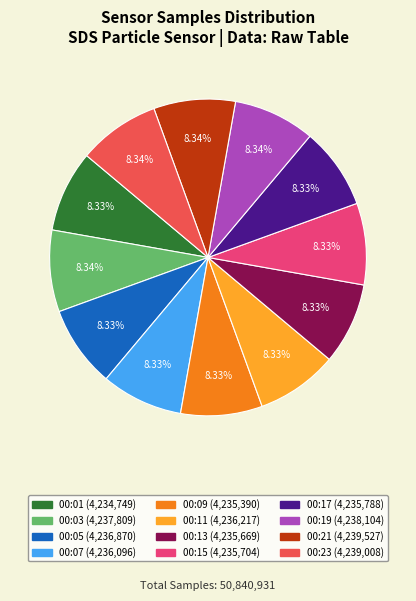

Does any single category account for the majority?

No